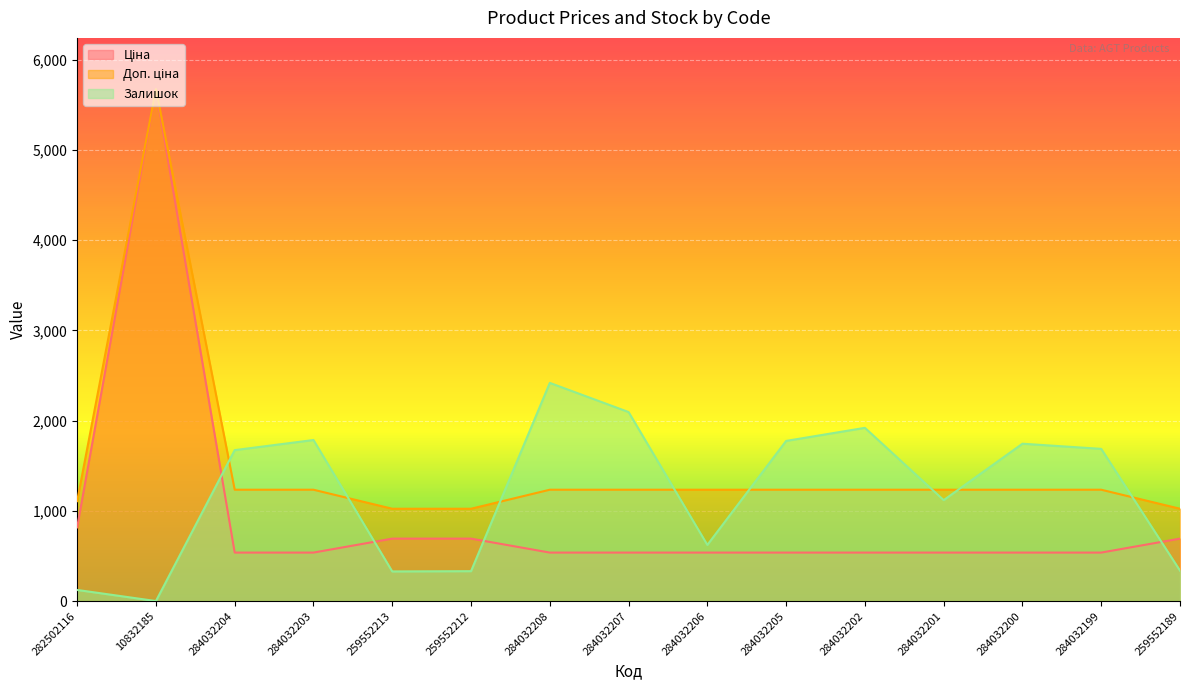

At which category is the sum across all series the highest?

10832185